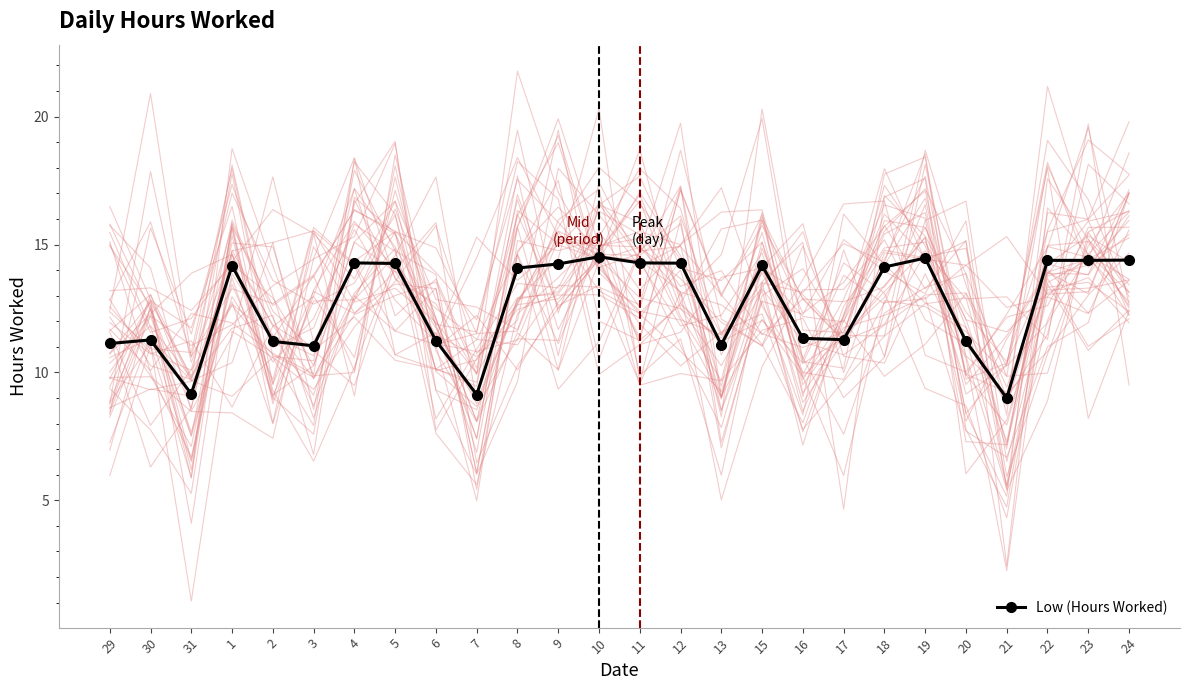

The chart shows a value of 22.7 at 5. True or false?

False